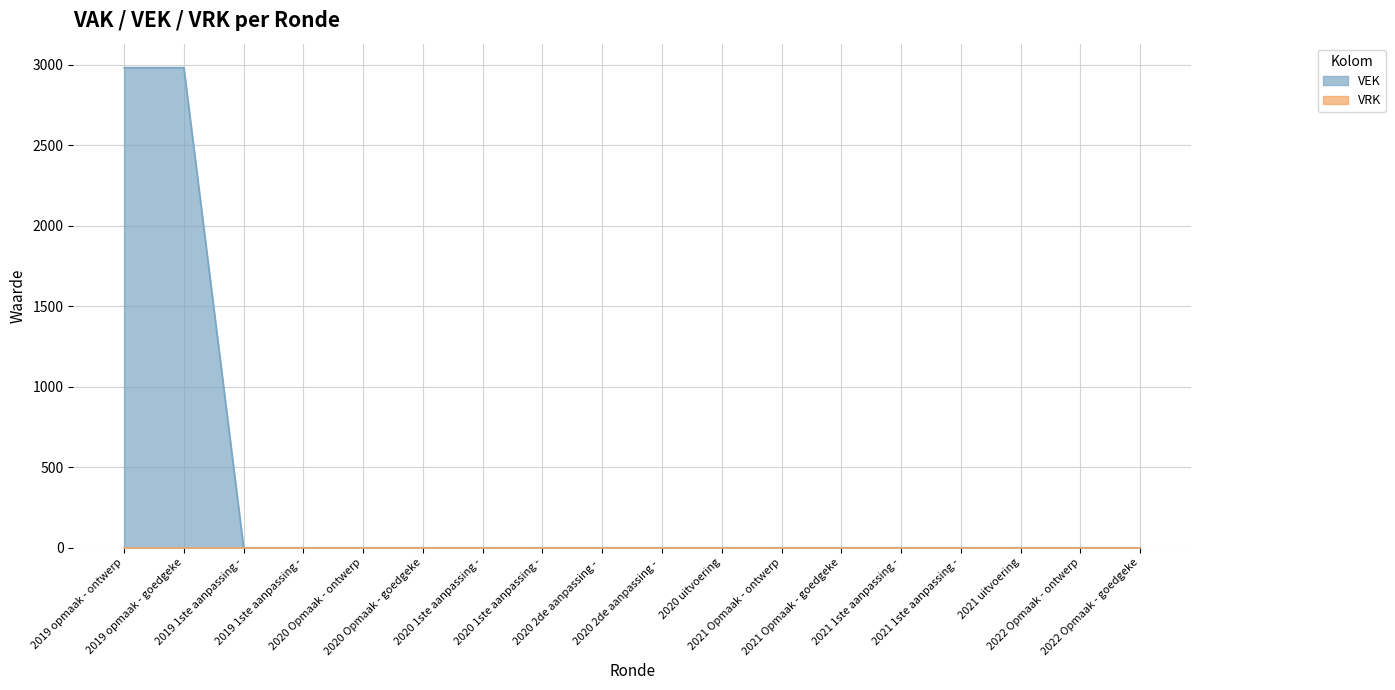

How many lines are shown in the chart?

2